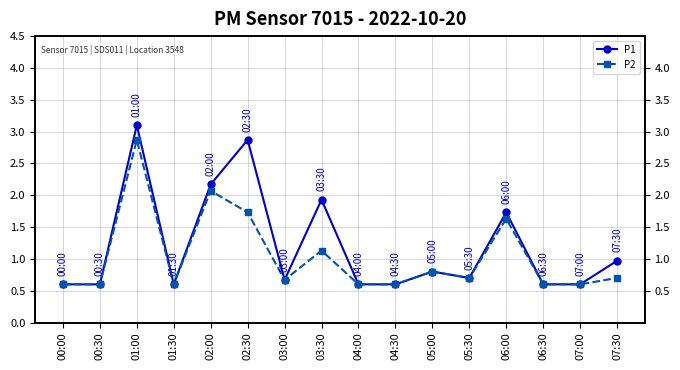

Between 02:00 and 01:30, which is larger?

02:00